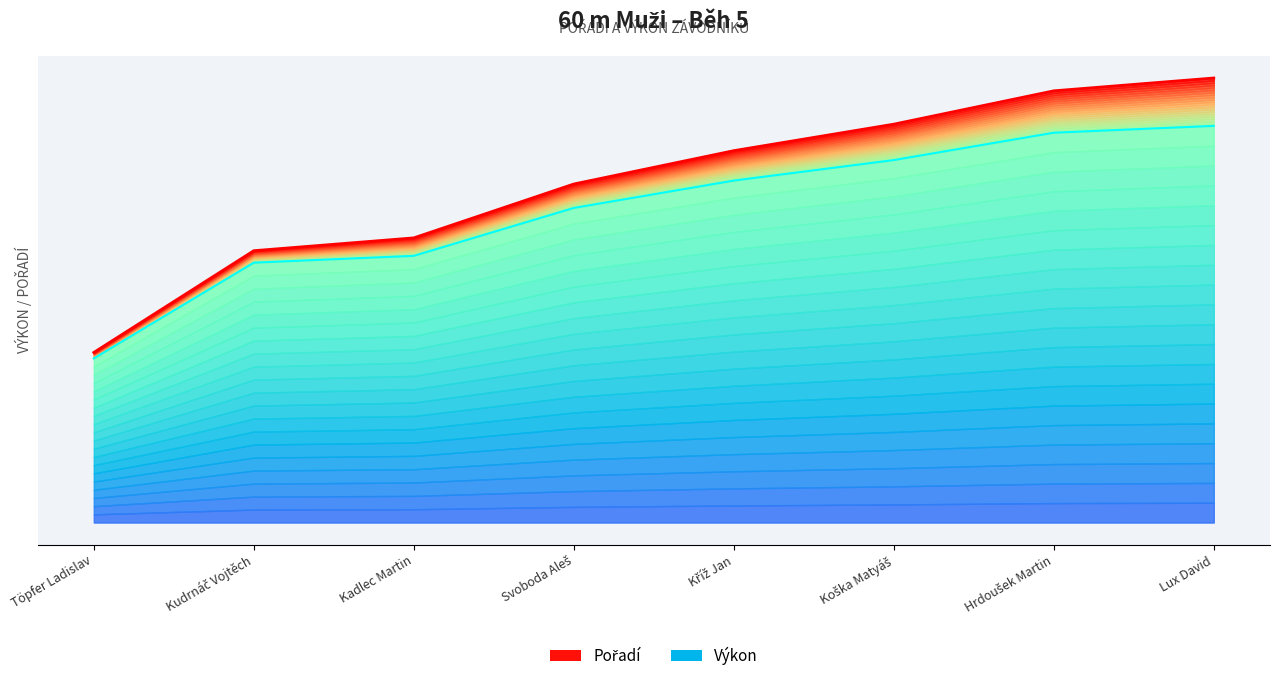

Rank the categories by value from highest to lowest.

Lux David, Hrdoušek Martin, Koška Matyáš, Kříž Jan, Svoboda Aleš, Kadlec Martin, Kudrnáč Vojtěch, Töpfer Ladislav